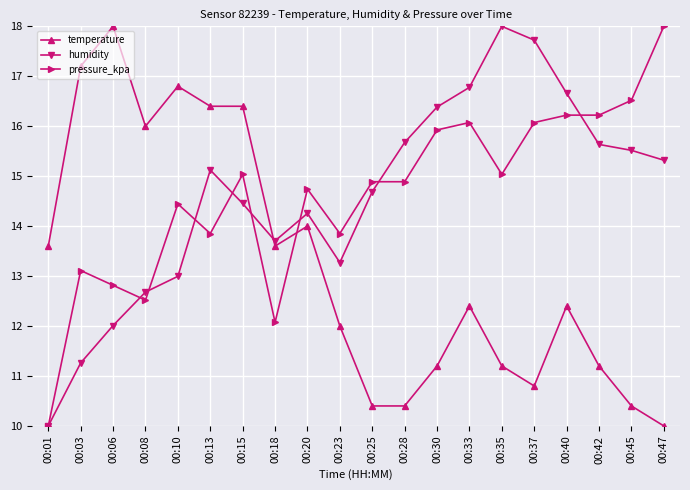

Reading left to right, extract all data points from this chart.

temperature: 13.6	17.2	18.0	16.0	16.8	16.4	16.4	13.6	14.0	12.0	10.4	10.4	11.2	12.4	11.2	10.8	12.4	11.2	10.4	10.0
humidity: 10.0	11.3	12.0	12.7	13.0	15.1	14.5	13.7	14.3	13.3	14.7	15.7	16.4	16.8	18.0	17.7	16.7	15.6	15.5	15.3
pressure_kpa: 10.0	13.1	12.8	12.5	14.4	13.9	15.0	12.1	14.7	13.9	14.9	14.9	15.9	16.1	15.0	16.1	16.2	16.2	16.5	18.0